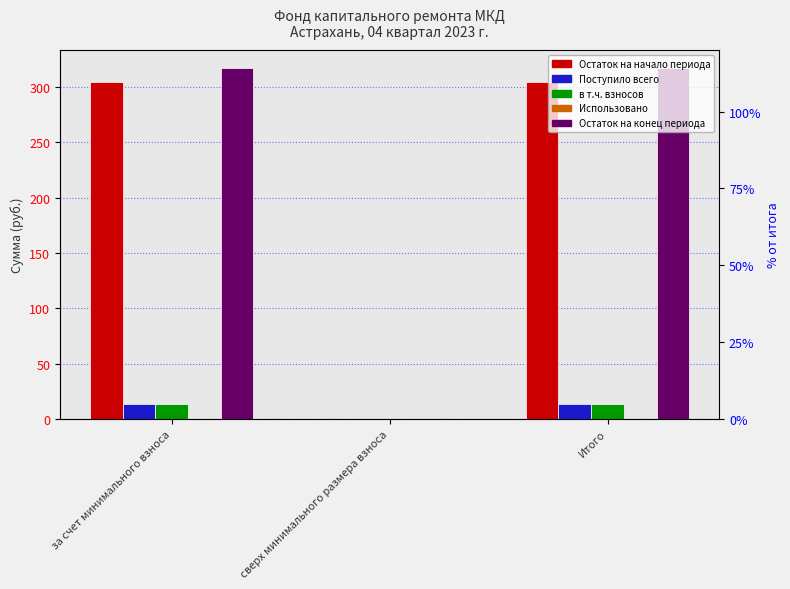

Reading left to right, list all the values displayed in this chart.

Остаток на начало периода: 304.1	0.0	304.1
Поступило всего: 13.2	0.0	13.2
в т.ч. взносов: 13.2	0.0	13.2
Использовано: 0.0	0.0	0.0
Остаток на конец периода: 317.3	0.0	317.3